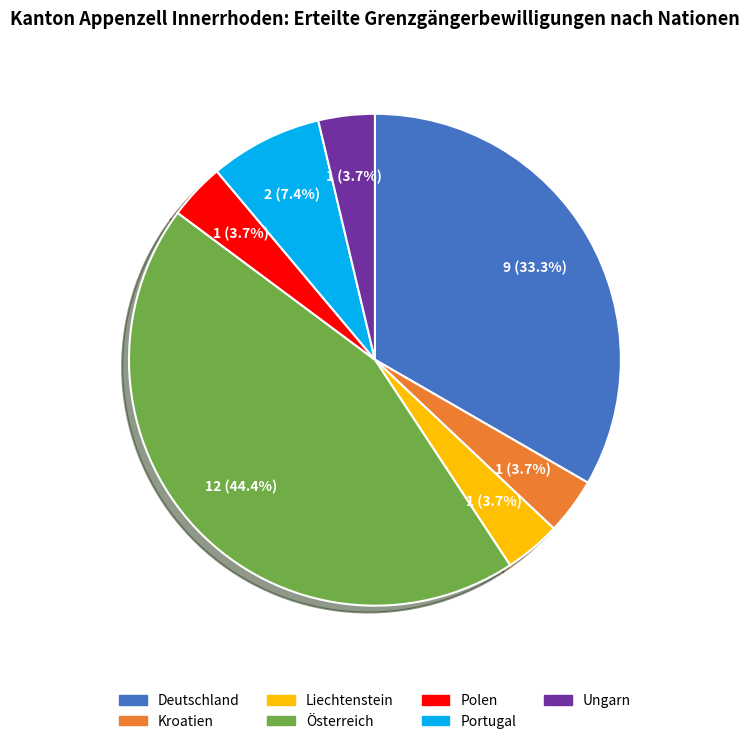

True or false: Polen accounts for 4% of the total.

True